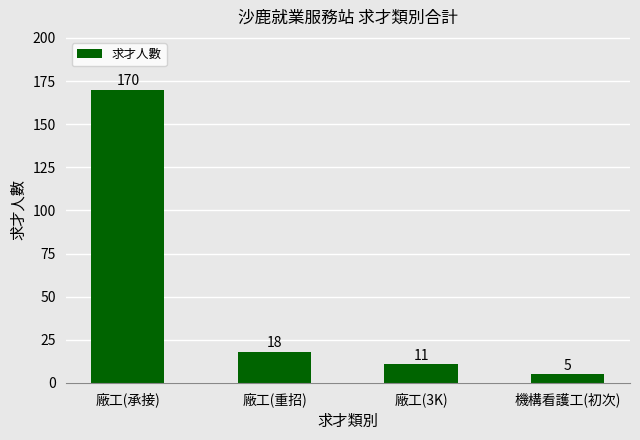

How many bars are there in total?

4